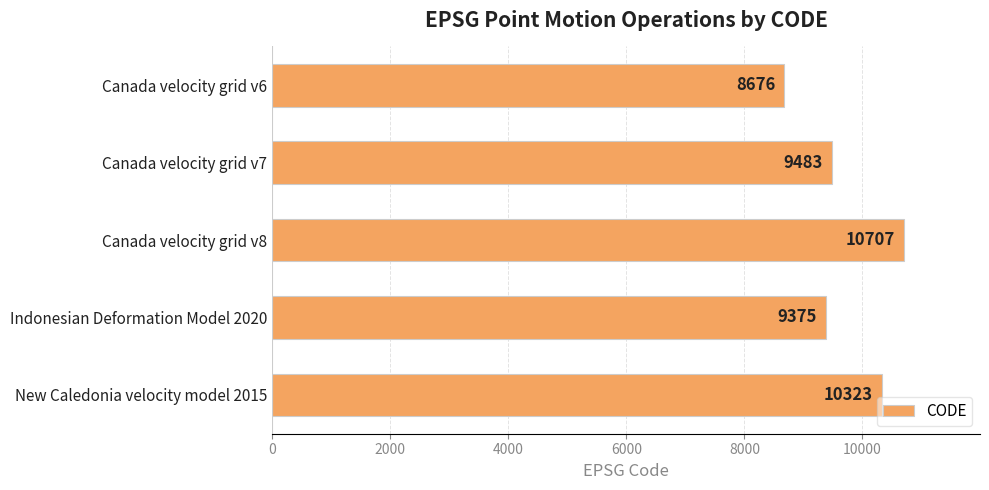

Which label corresponds to the largest value in the chart?

Canada velocity grid v8